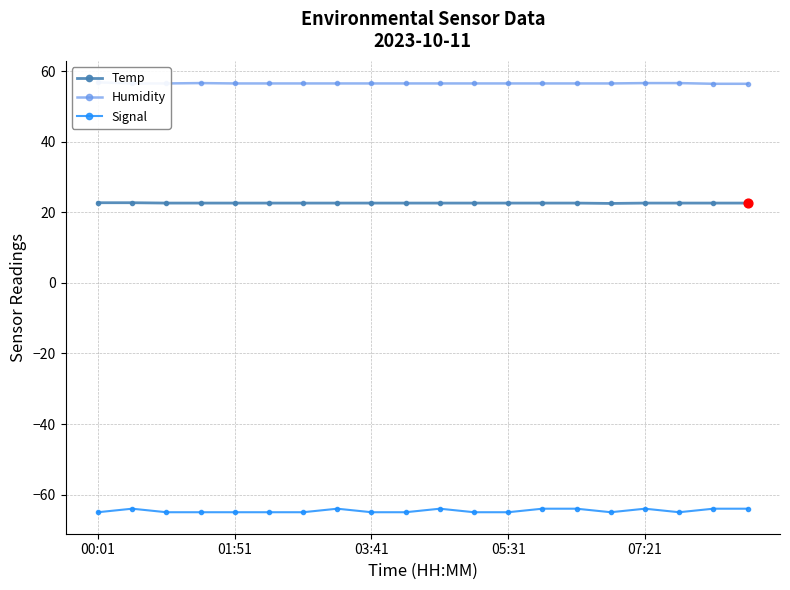

Which series contains the highest Y value?

Humidity